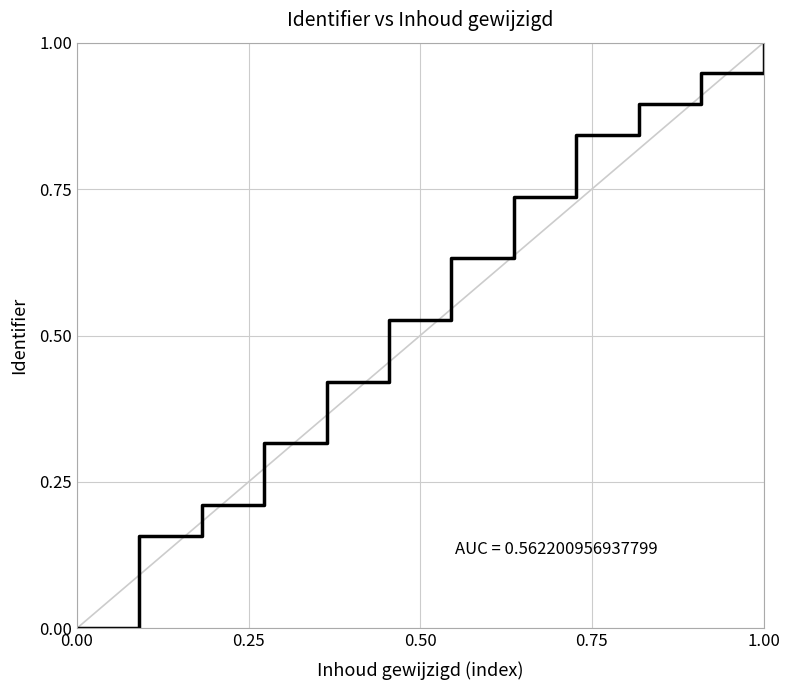

Does the chart display data point markers on the line(s)?

No